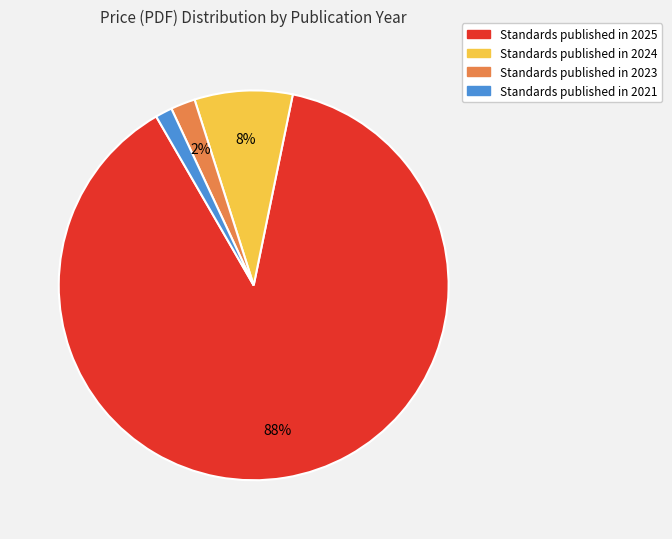

Does any single category account for the majority?

Yes